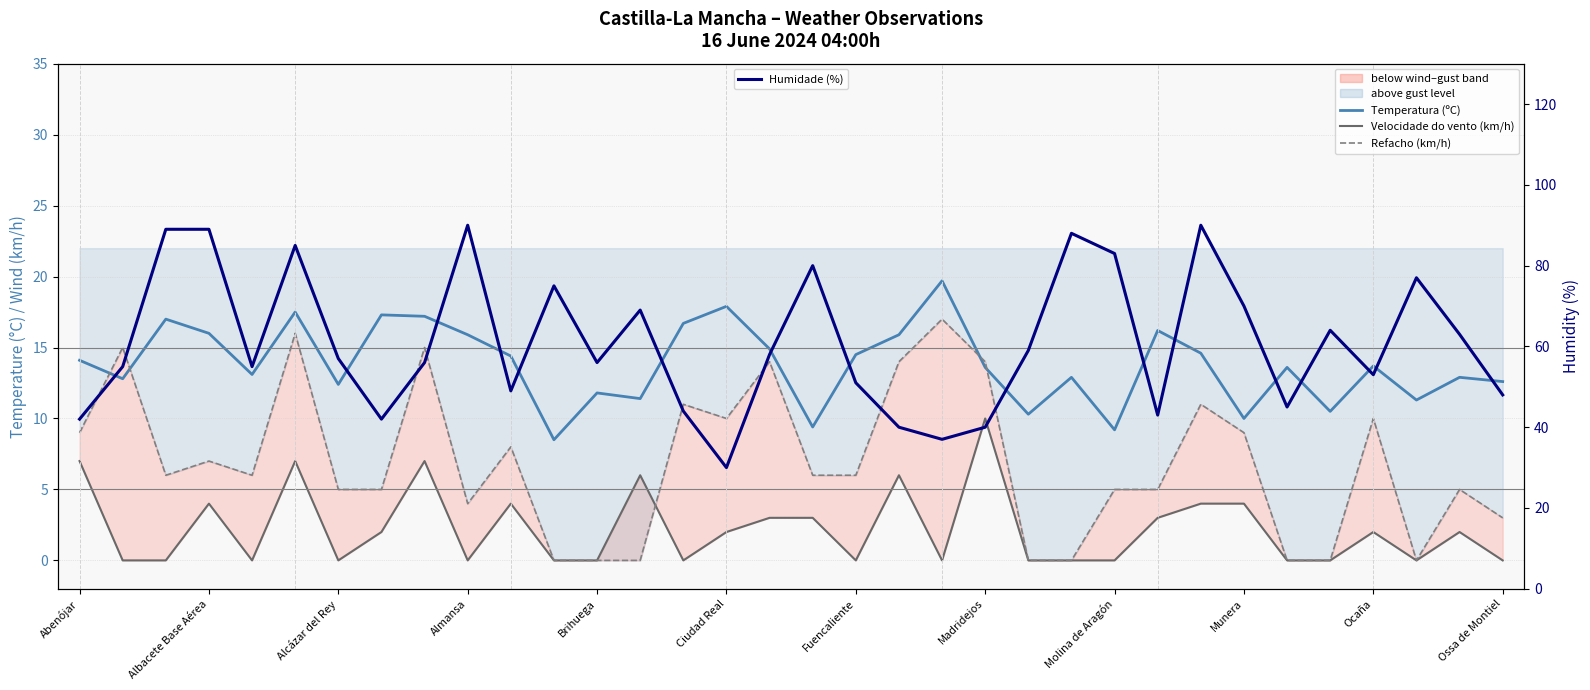

At which category does the chart reach its minimum across all series?

Albacete Base Aérea